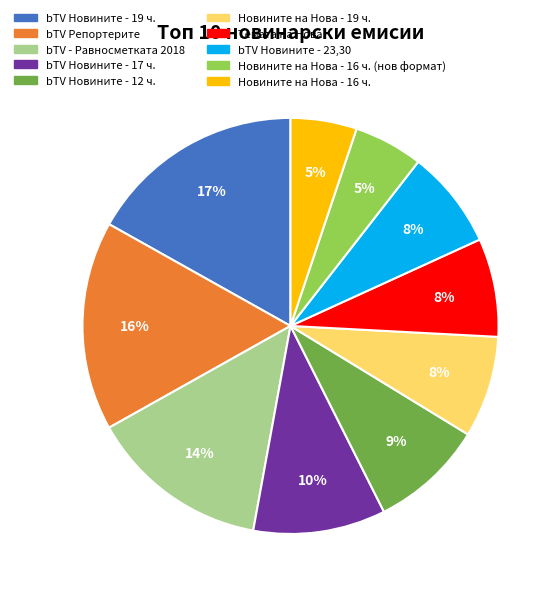

To the nearest percent, what is the difference between the largest and smallest slice percentages?

12%